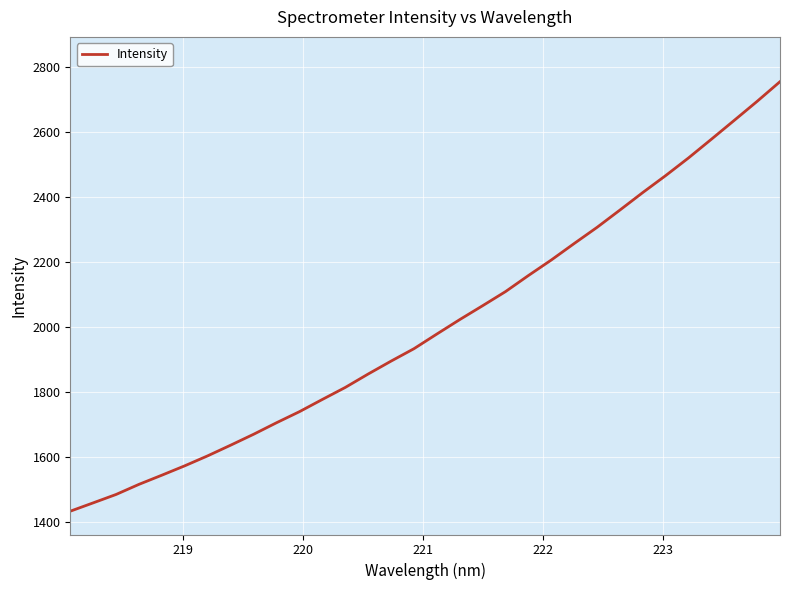

What is the smallest value displayed?

1433.6